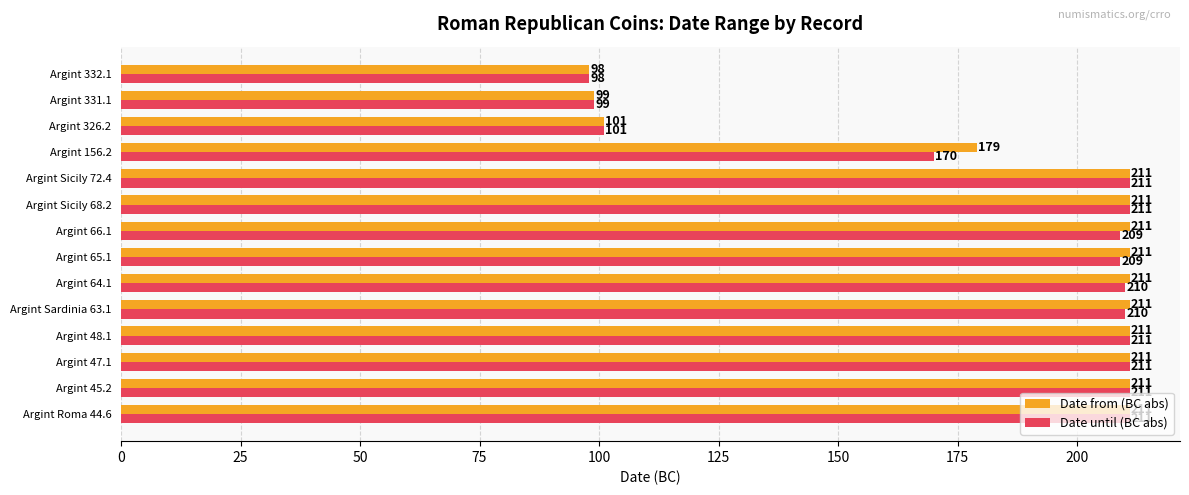

At Argint 66.1, list the series in order from largest to smallest.

Date from (BC abs), Date until (BC abs)